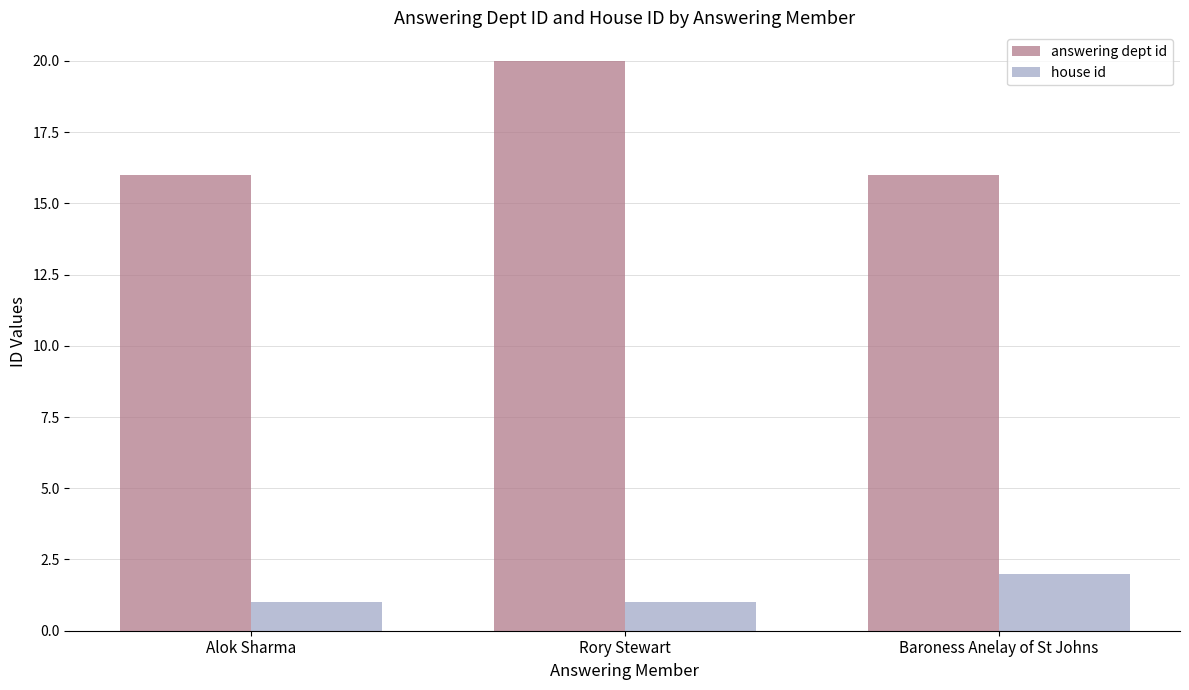

How many bars are there in total?

6